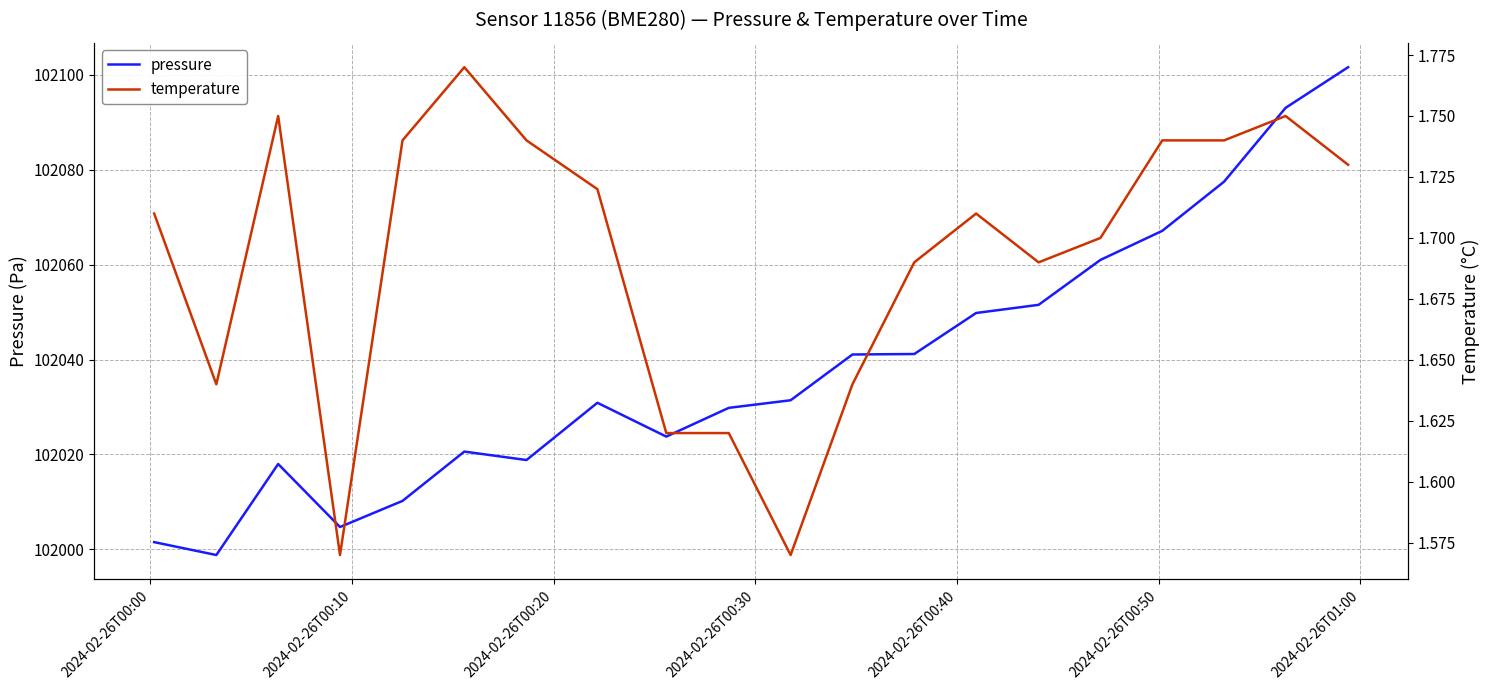

In pressure, how many points are higher than both neighbors (excluding endpoints)?

3